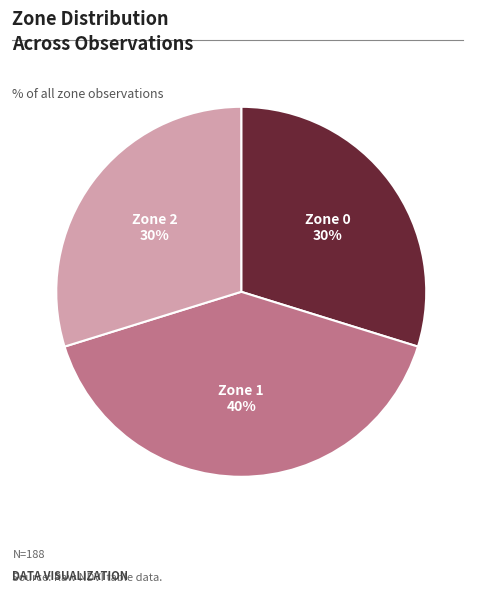

Is there any slice that represents more than half of the pie?

No